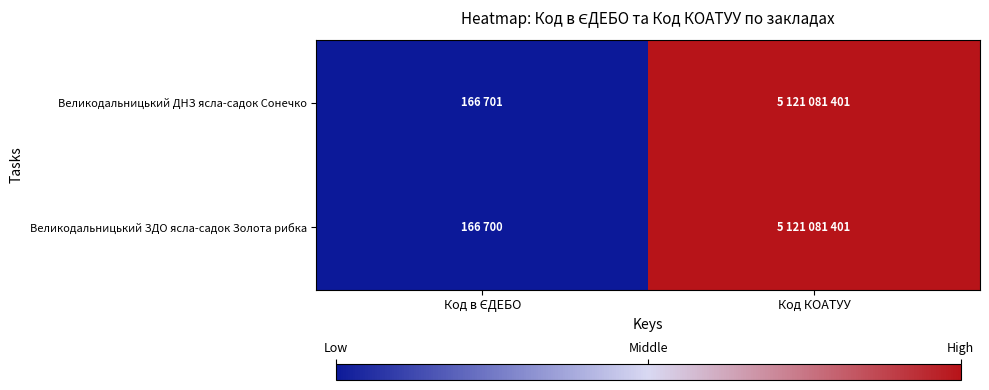

Reading left to right, what are all the values shown in this chart?

Великодальницький ДНЗ ясла-садок Сонечко: Код в ЄДЕБО=166701	Код КОАТУУ=5121081401
Великодальницький ЗДО ясла-садок Золота рибка: Код в ЄДЕБО=166700	Код КОАТУУ=5121081401